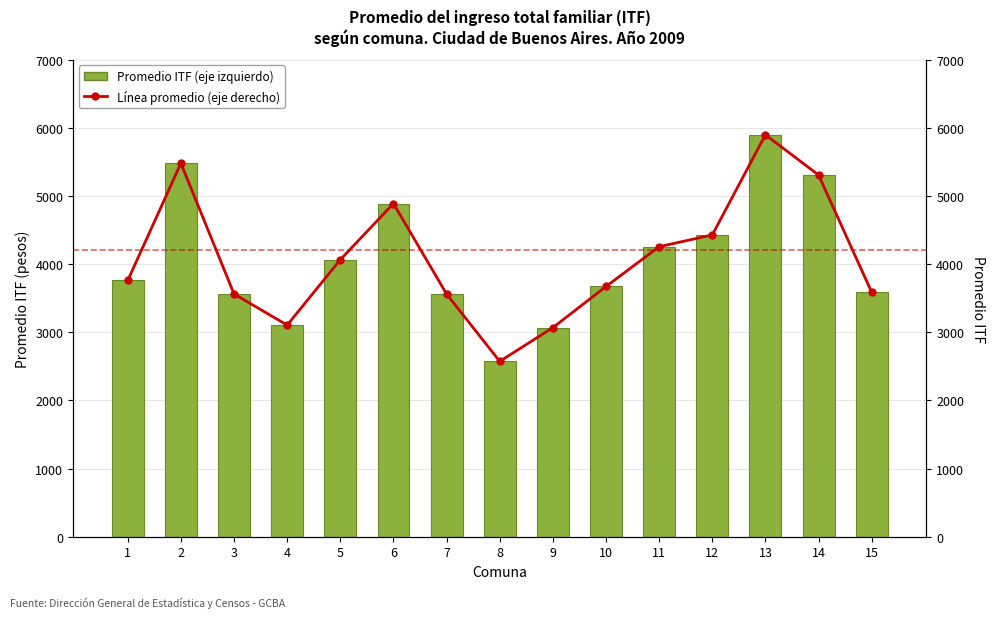

Which category has the lowest value in the Línea de promedio (eje derecho) series?

8